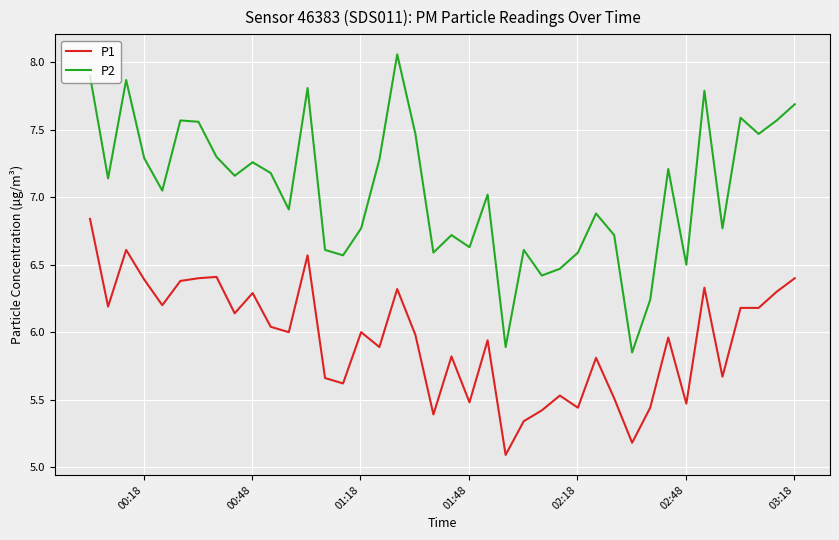

Which series has the largest range (max minus min)?

P2